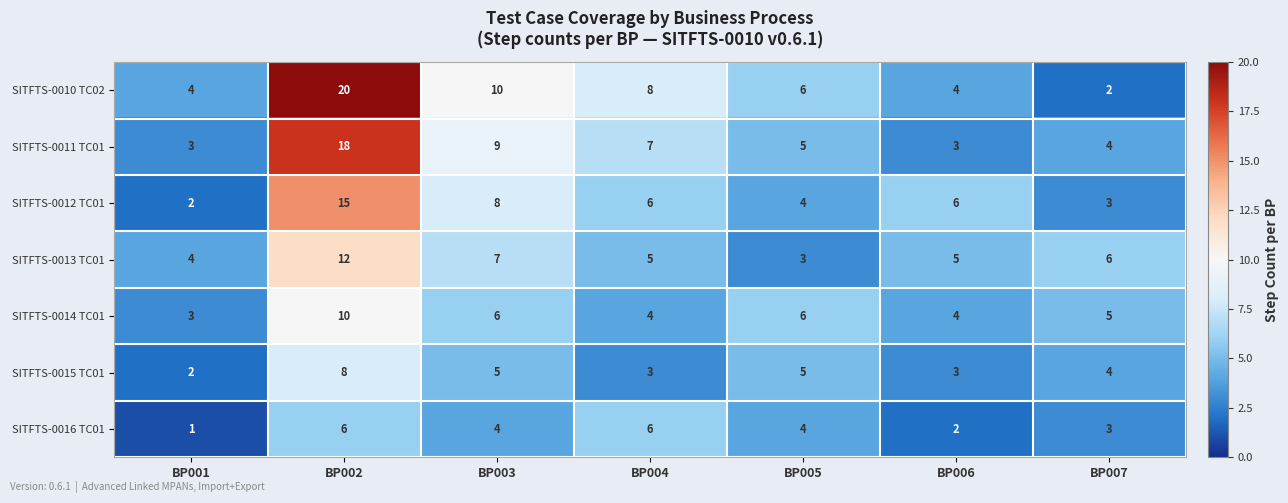

Which series changed the most between BP001 and BP004?

SITFTS-0016 TC01